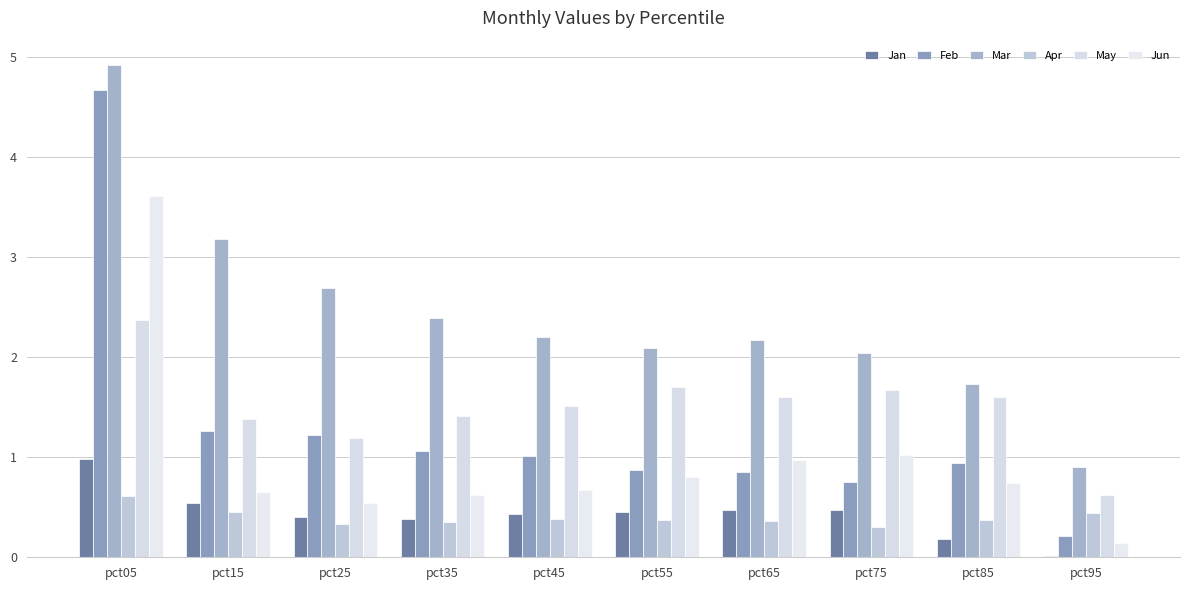

Where does the Mar series first go above 2?

pct05